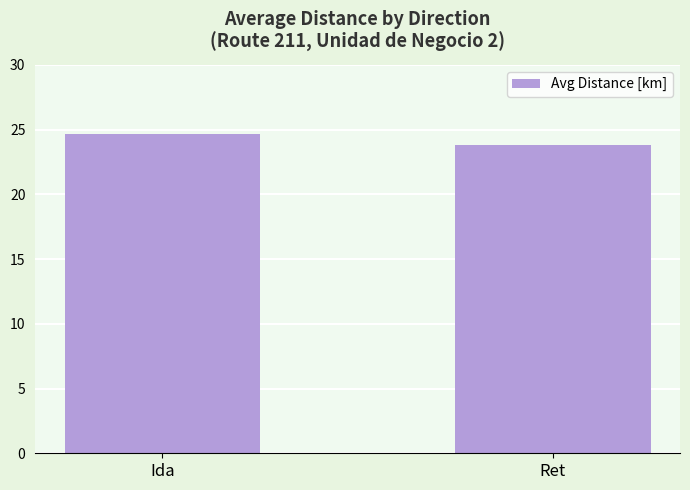

What is the sum of all values?

48.5